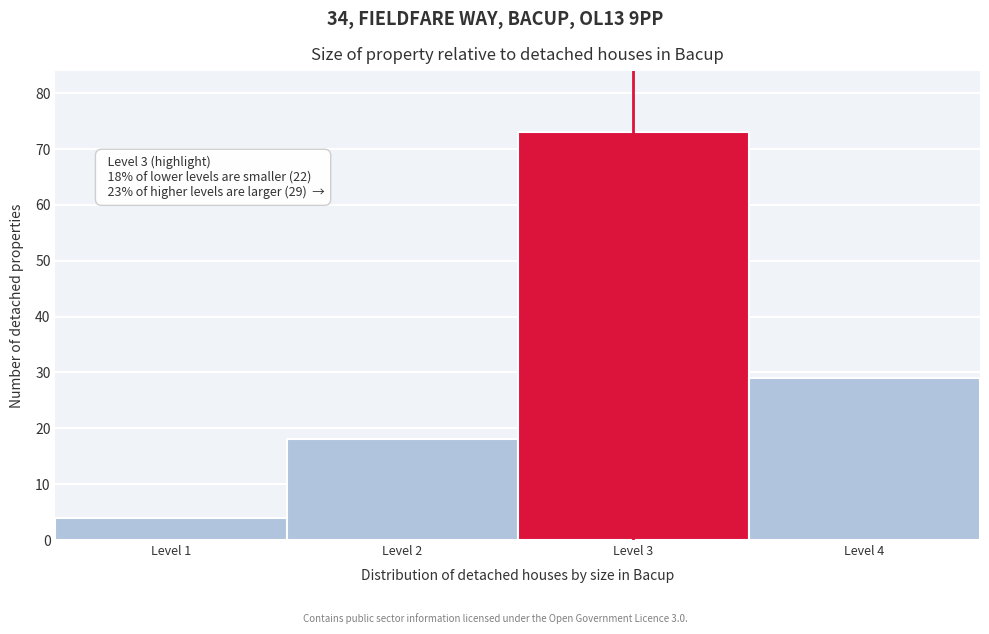

Which range on the x-axis has the tallest bar?

2.5 to 3.5